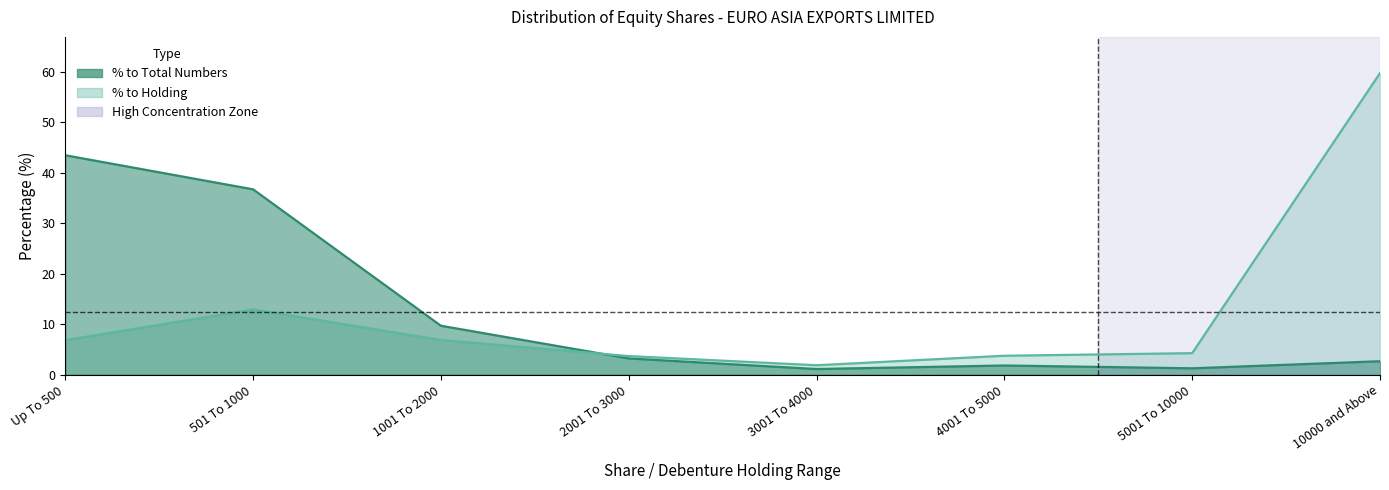

The value of % to Total Numbers at 501 To 1000 is 36.7. True or false?

True